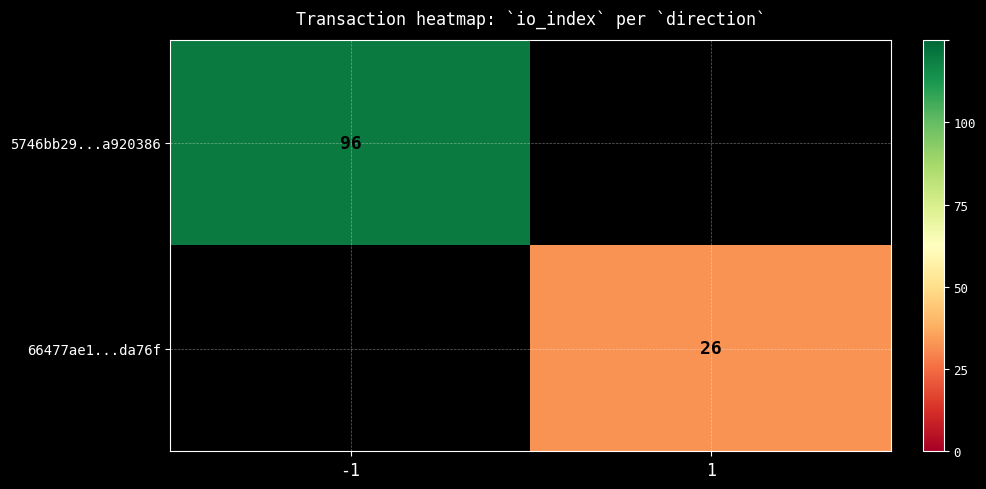

Is it true that 66477ae1...da76f equals 37 at 1?

False